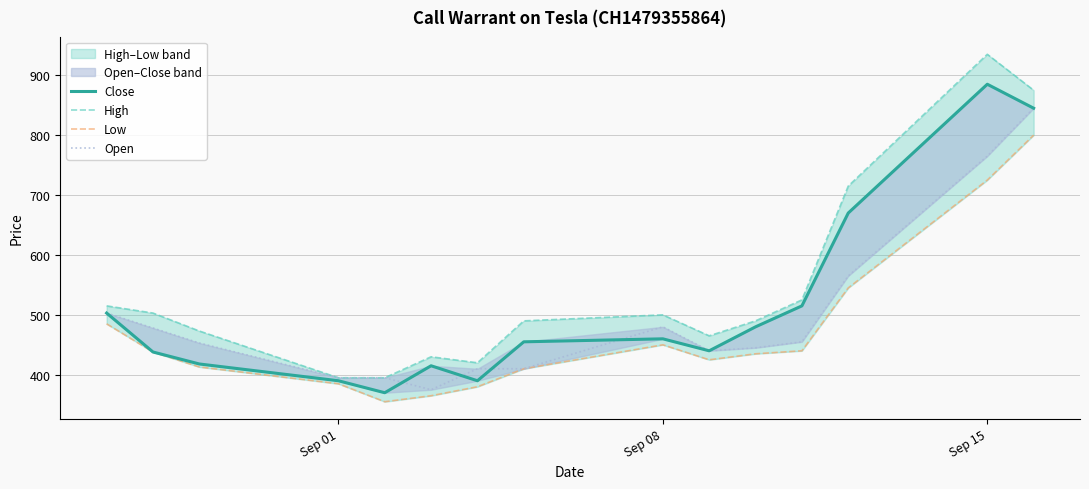

True or false: Low has more than 0 points higher than both neighbors.

True